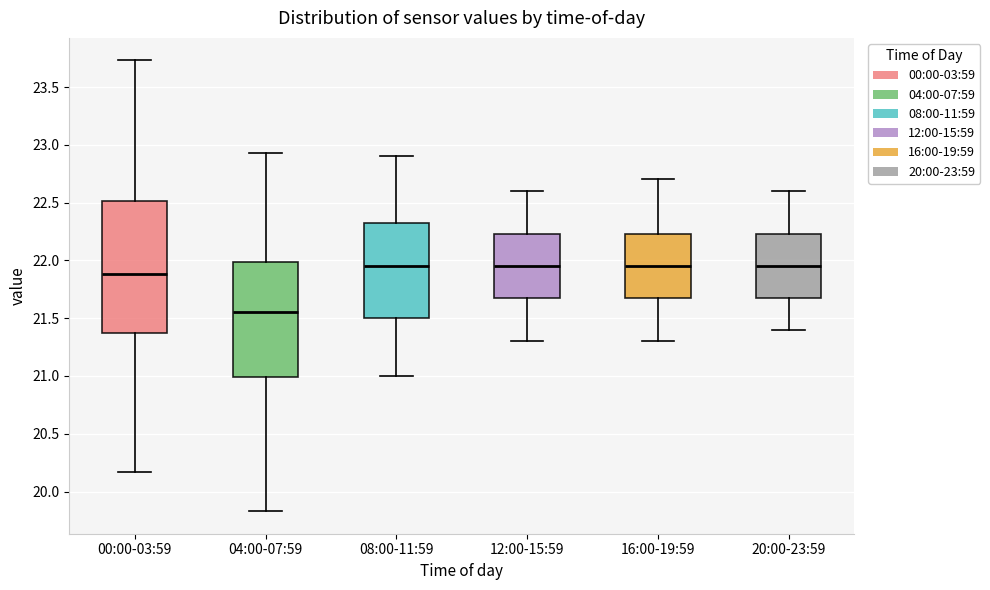

Comparing the boxes themselves (not the whiskers), which one is the tallest?

00:00-03:59